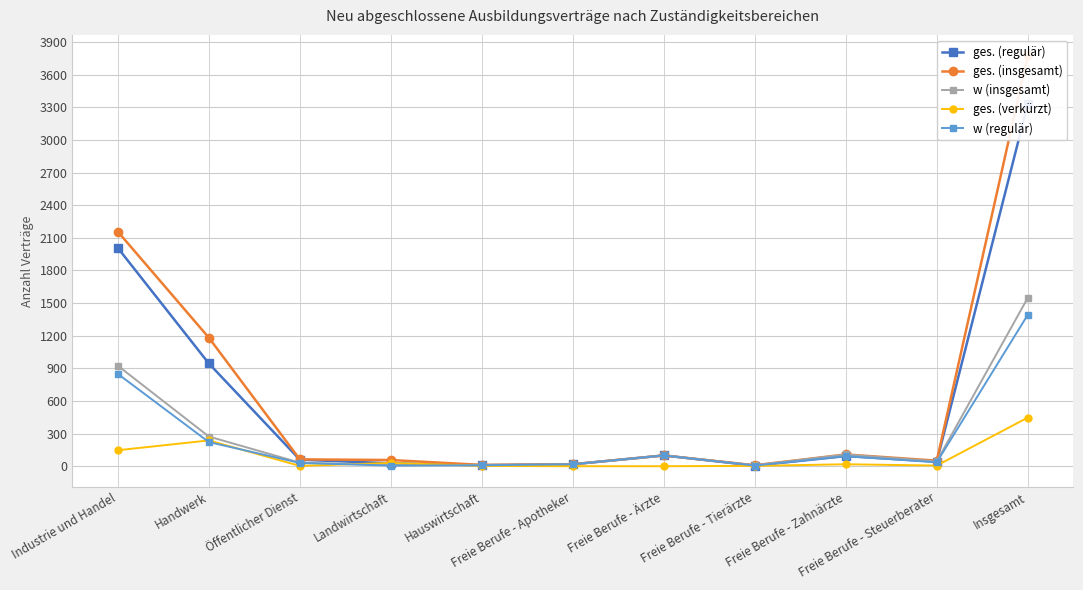

At which label does ges. (verkürzt) first exceed 6?

Industrie und Handel